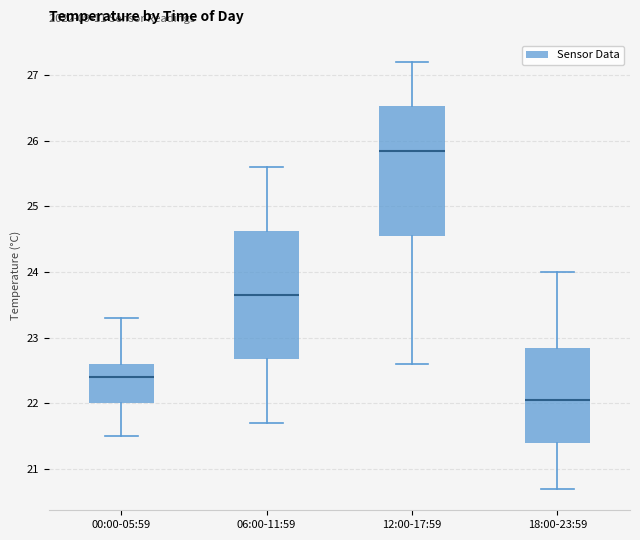

Which box's median line is the lowest?

18:00-23:59